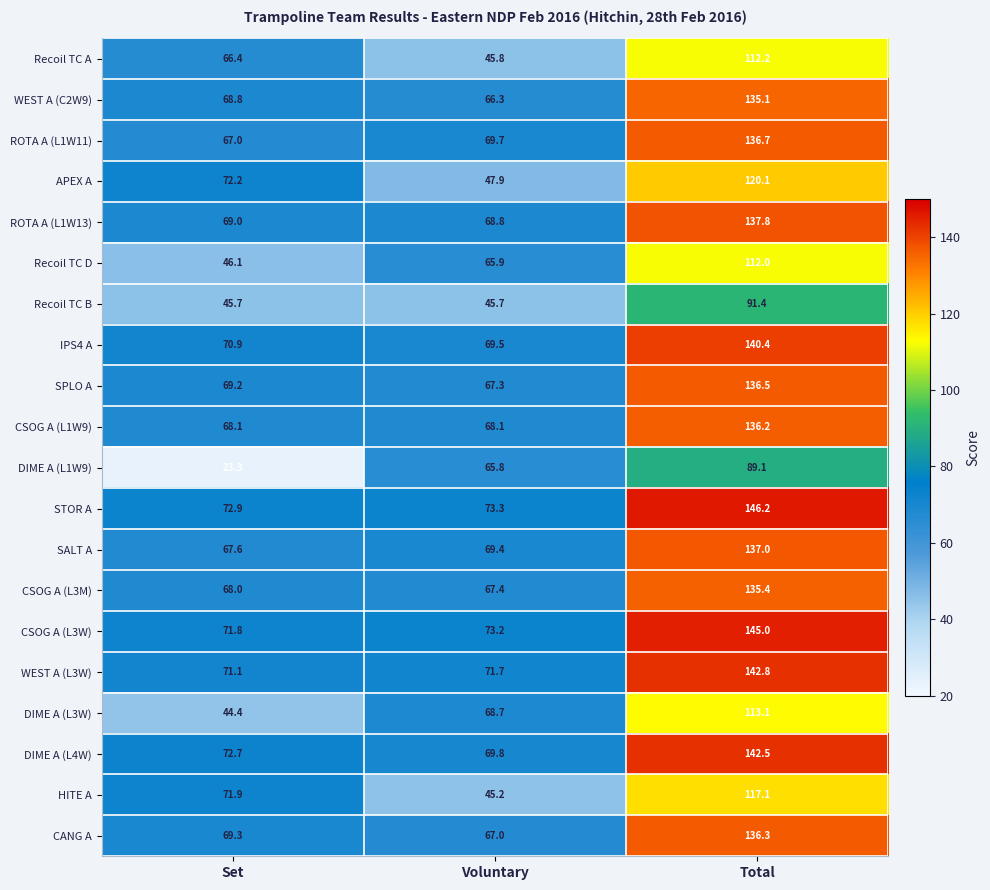

What is the difference between the second highest and minimum values in the SALT A series?

1.8